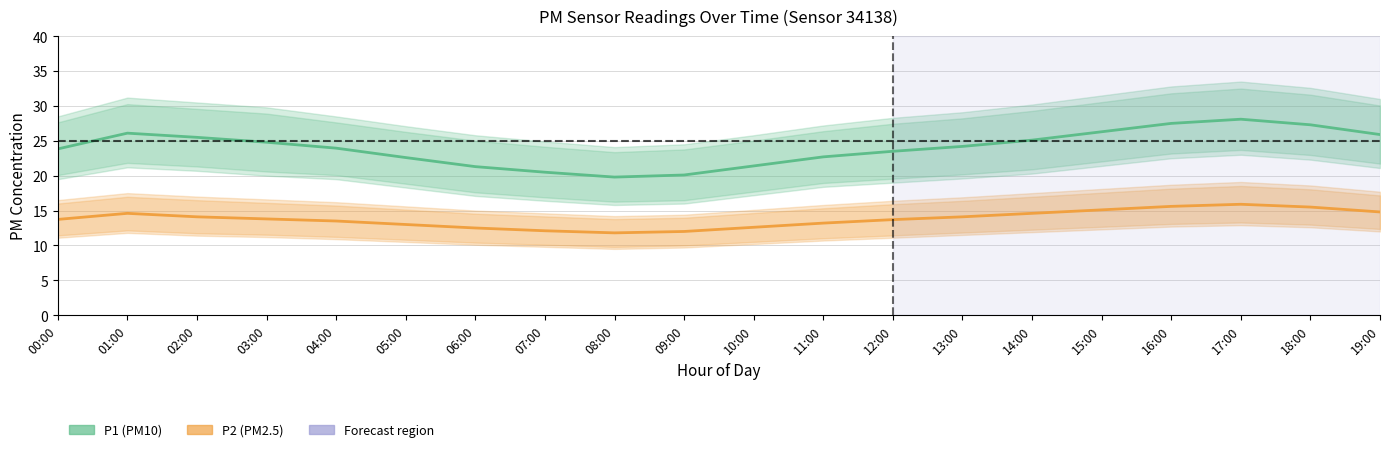

True or false: P1 (PM10) has more than 1 interior local peaks.

True